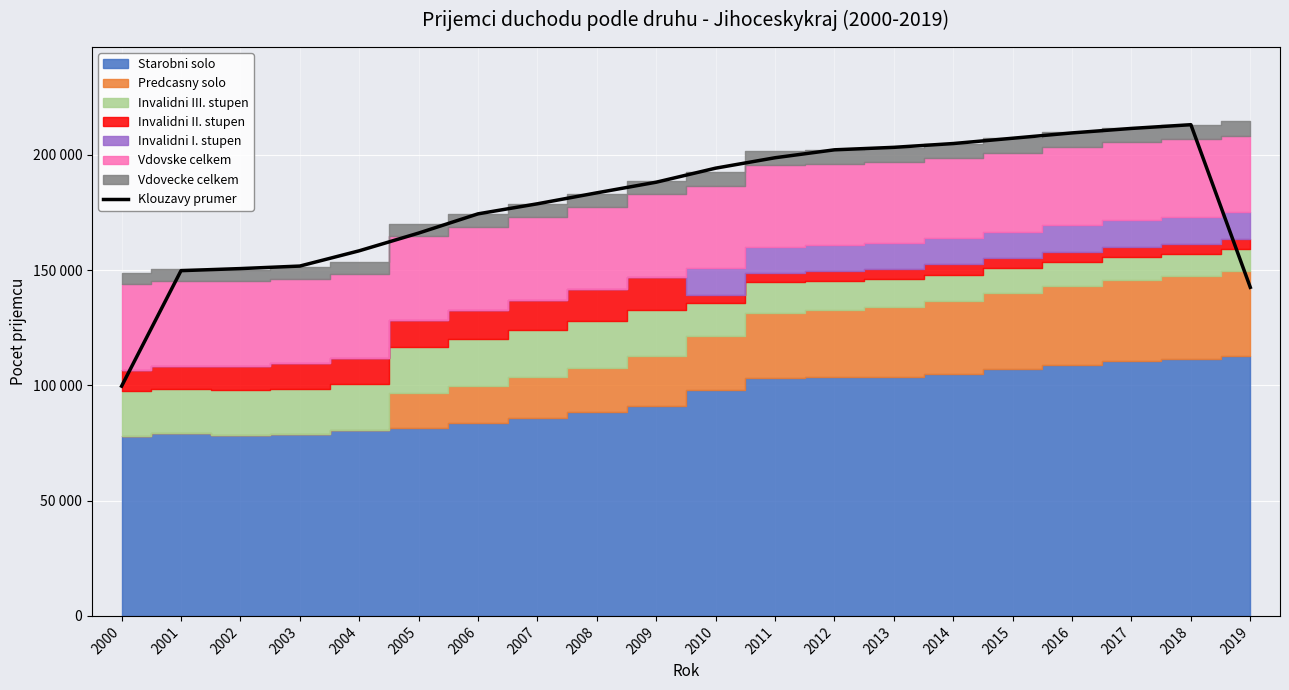

Reading right to left, list all the values displayed in this chart.

2019=142492.7	2018=213020.0	2017=211404.0	2016=209458.0	2015=207152.7	2014=204847.0	2013=203202.7	2012=202126.7	2011=198688.0	2010=194174.7	2009=188087.7	2008=183478.3	2007=178724.0	2006=174360.7	2005=166019.0	2004=158339.0	2003=151717.0	2002=150621.0	2001=149721.7	2000=99648.0